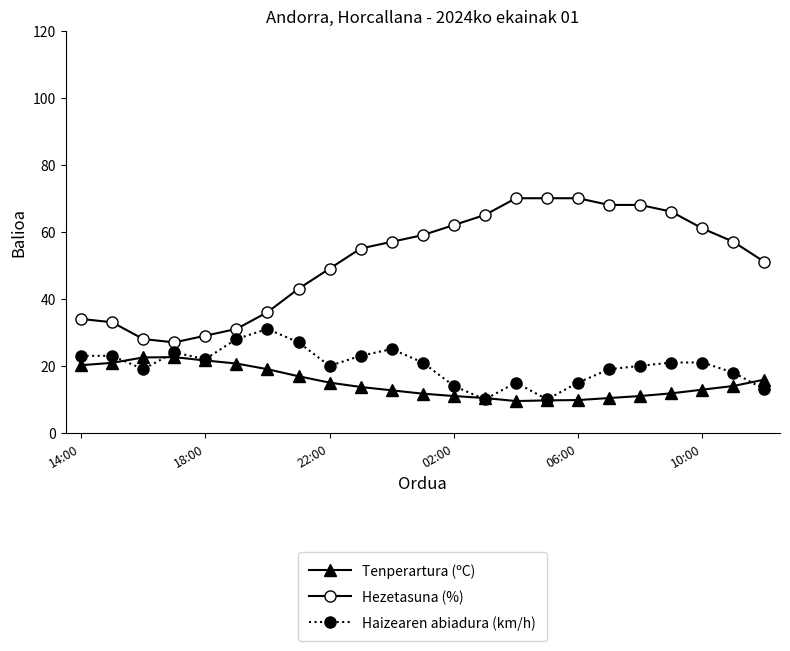

What is the minimum value for Hezetasuna (%)?

27.0